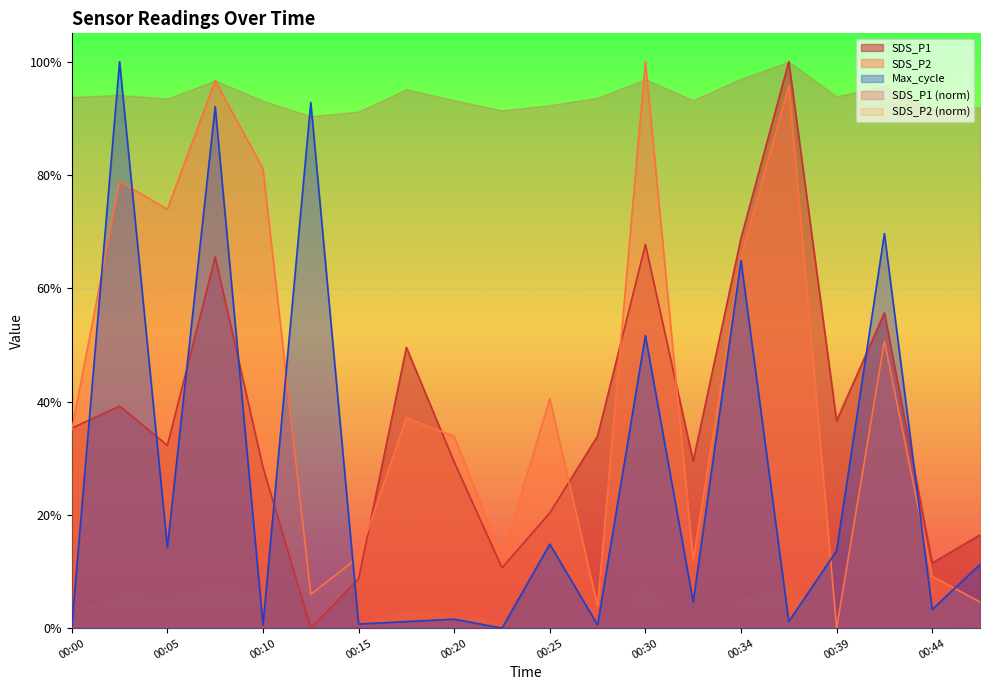

At which category is the sum across all series the highest?

00:08